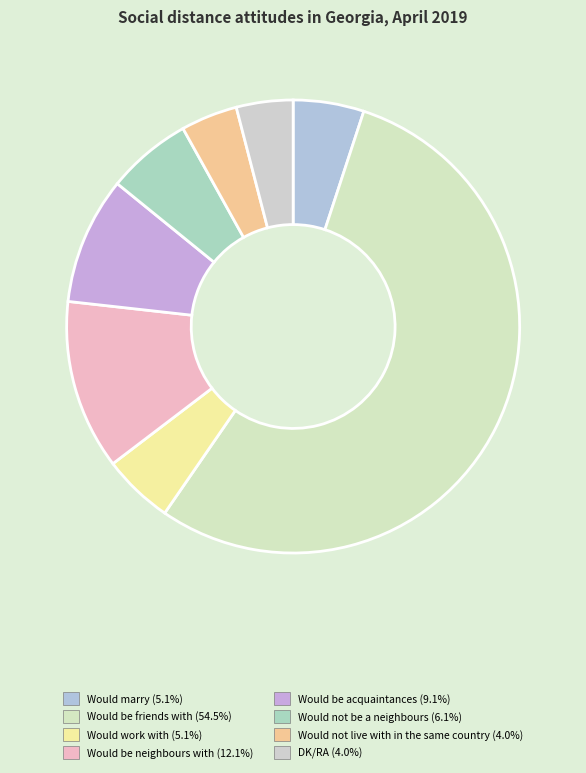

Count the number of slices in the pie.

8